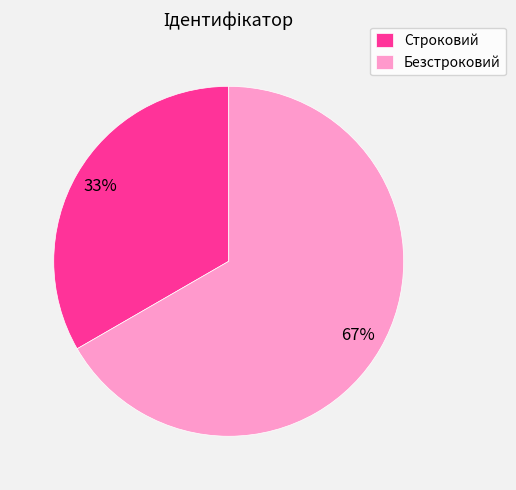

What is the smallest slice in the pie chart?

Строковий